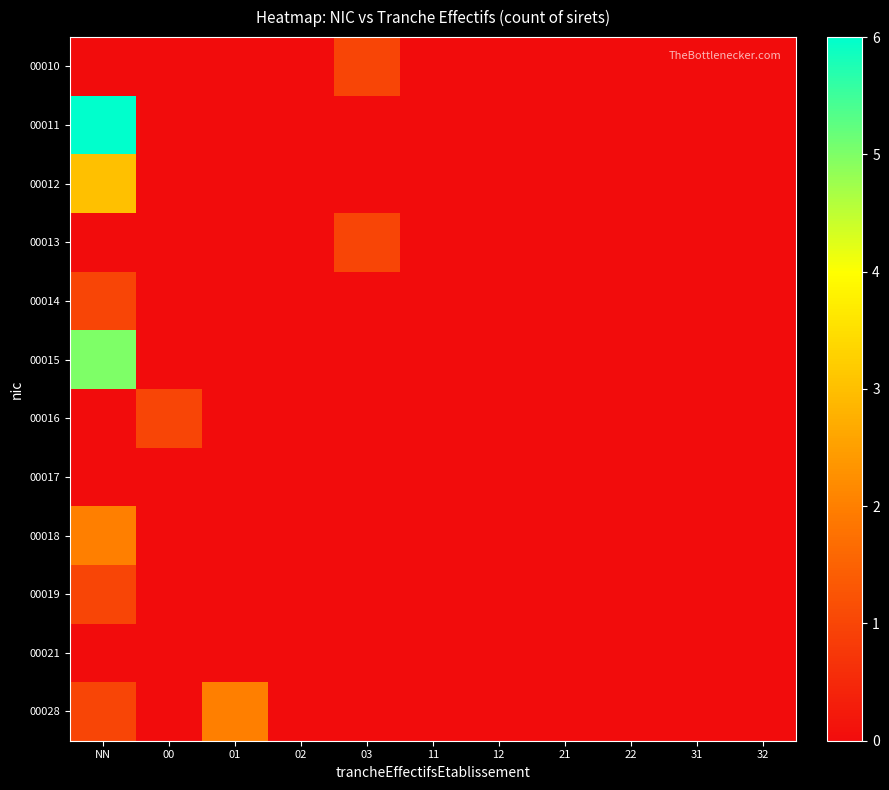

Which category has the highest value across all series?

NN